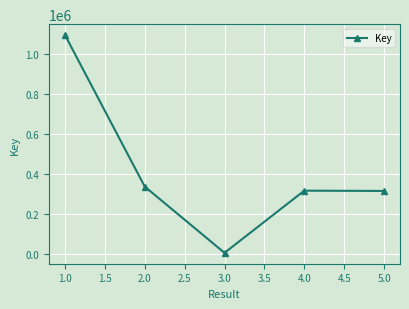

What is the difference between the maximum and minimum values?

1089316